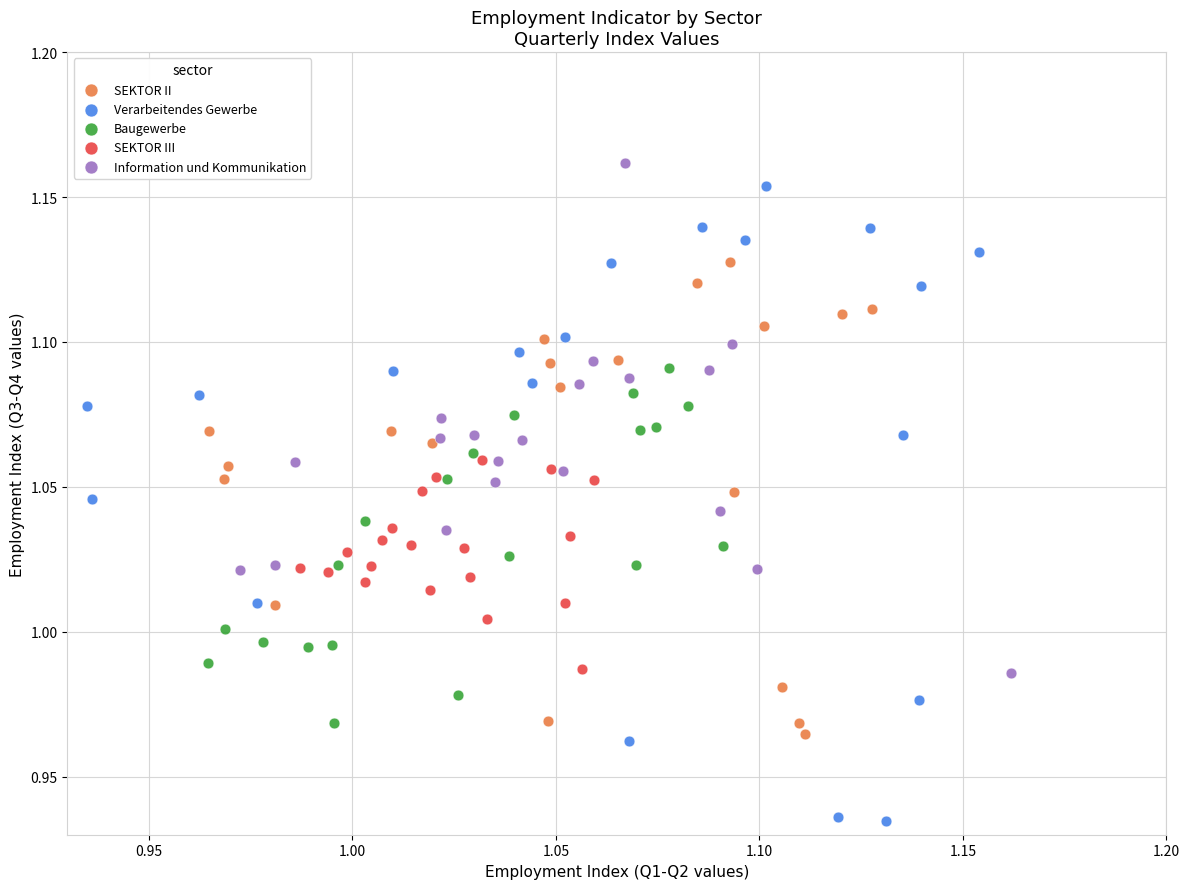

Which series has the widest spread of Y values?

Verarbeitendes Gewerbe